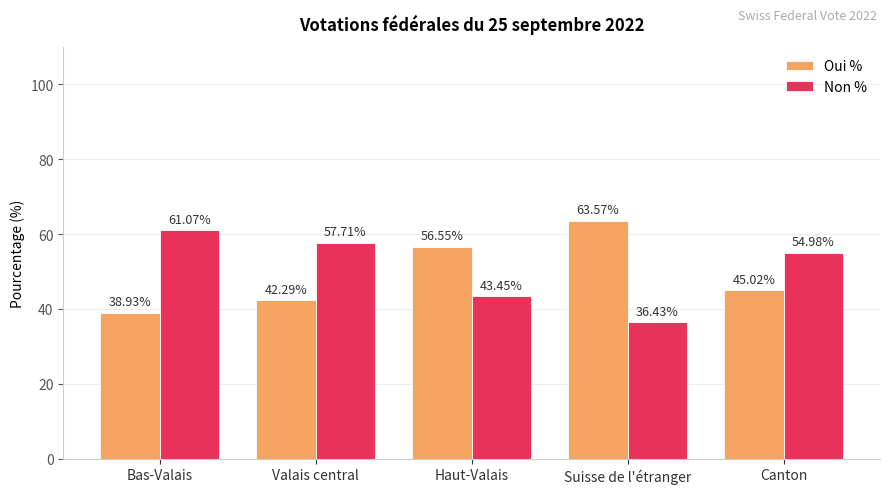

What is the sum of all Non % values?

253.6